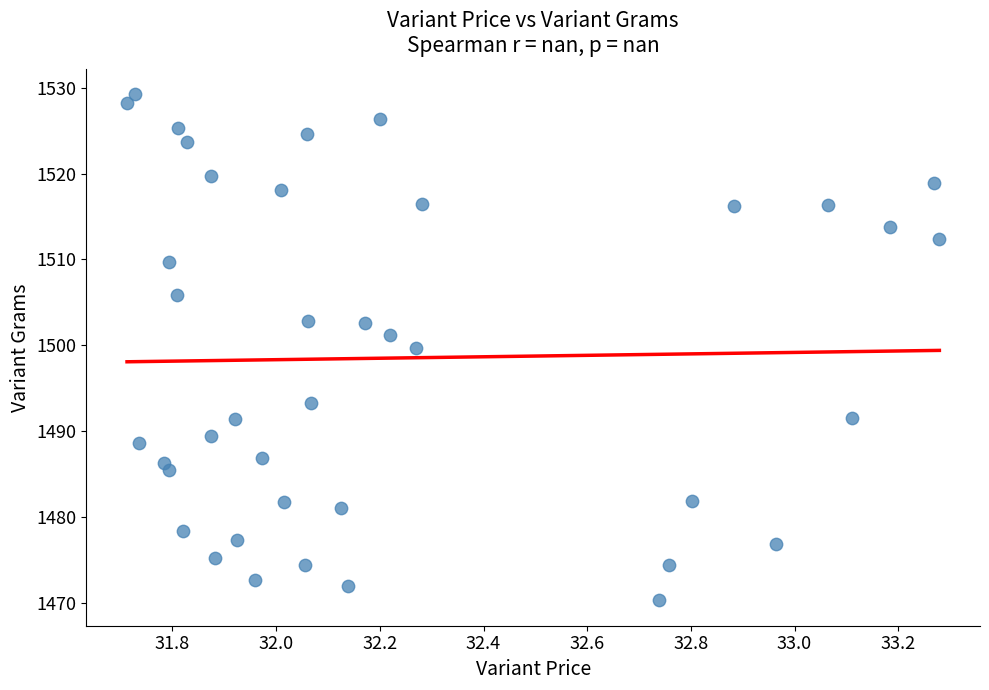

What Y value in the scatter plot is closest to 1499?

1499.7